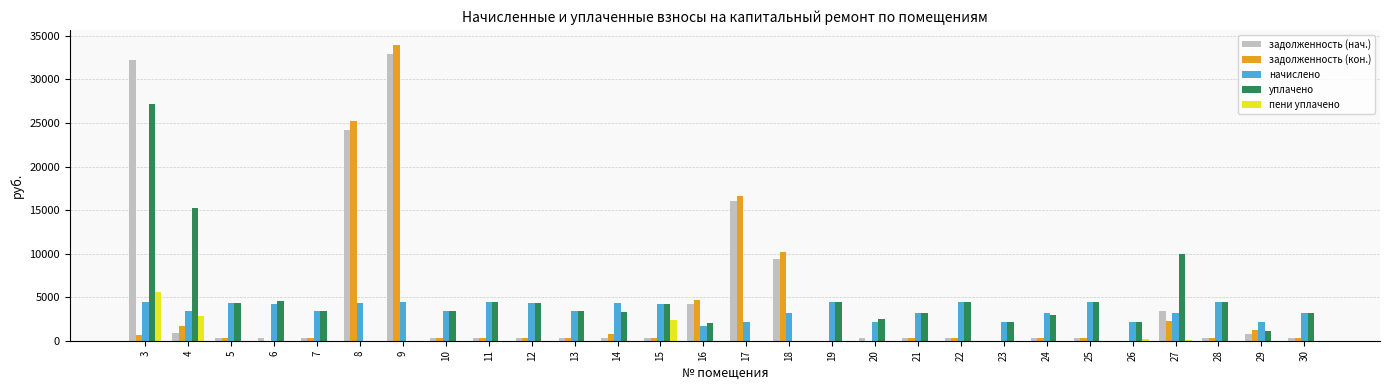

What are all the series names shown in the legend?

задолженность (нач.), задолженность (кон.), начислено, уплачено, пени уплачено